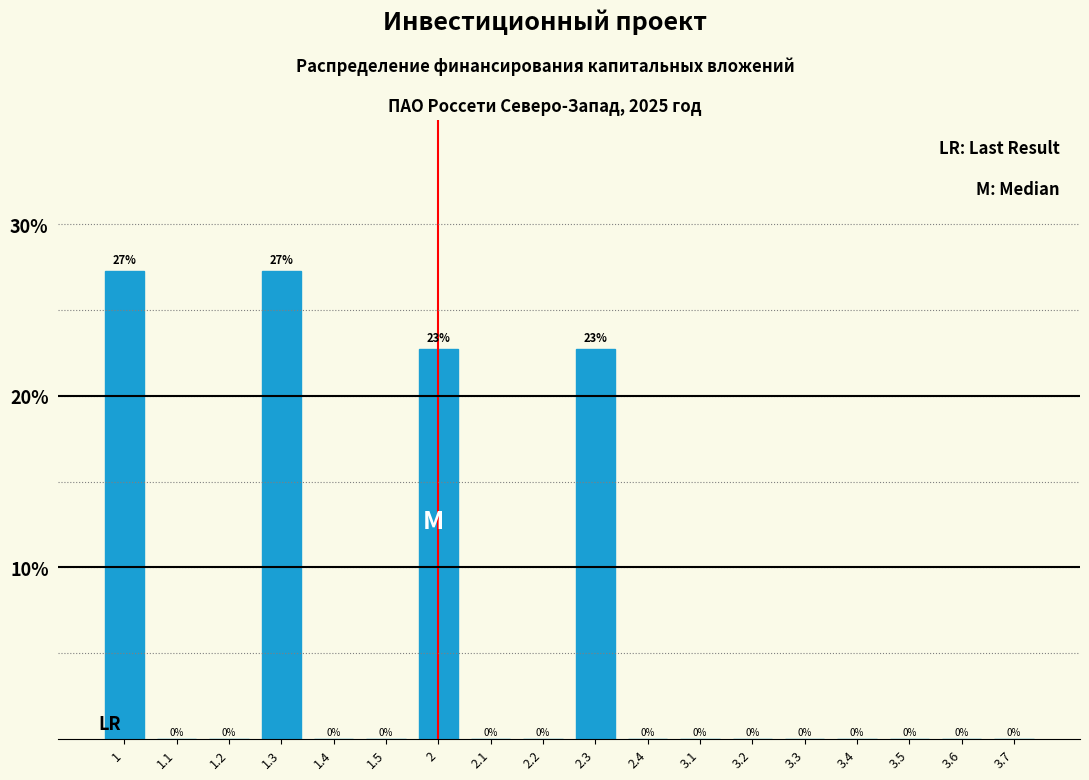

What is the sum of all values?

100.0